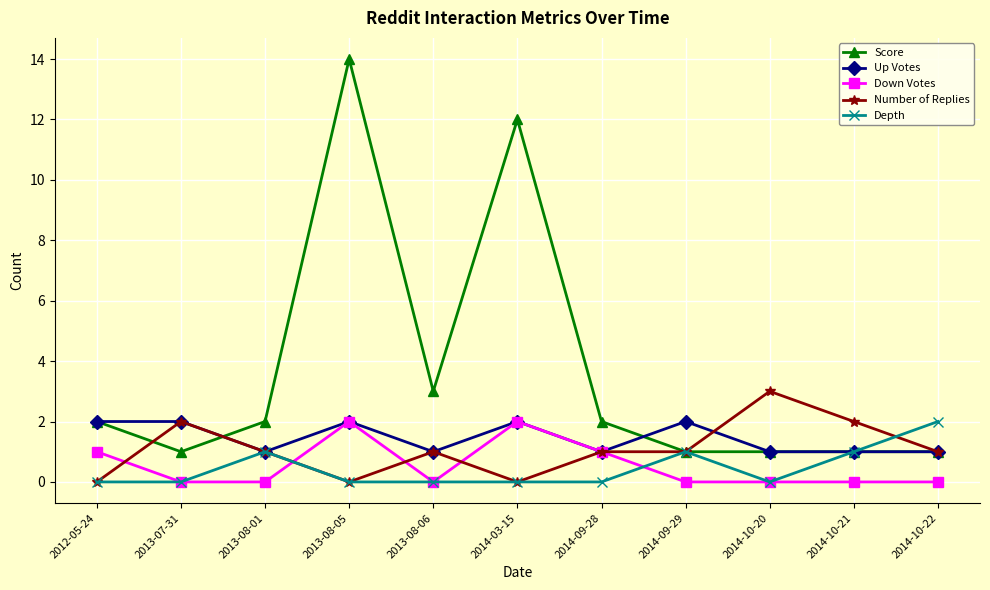

How many data points in Score are less than 2?

5